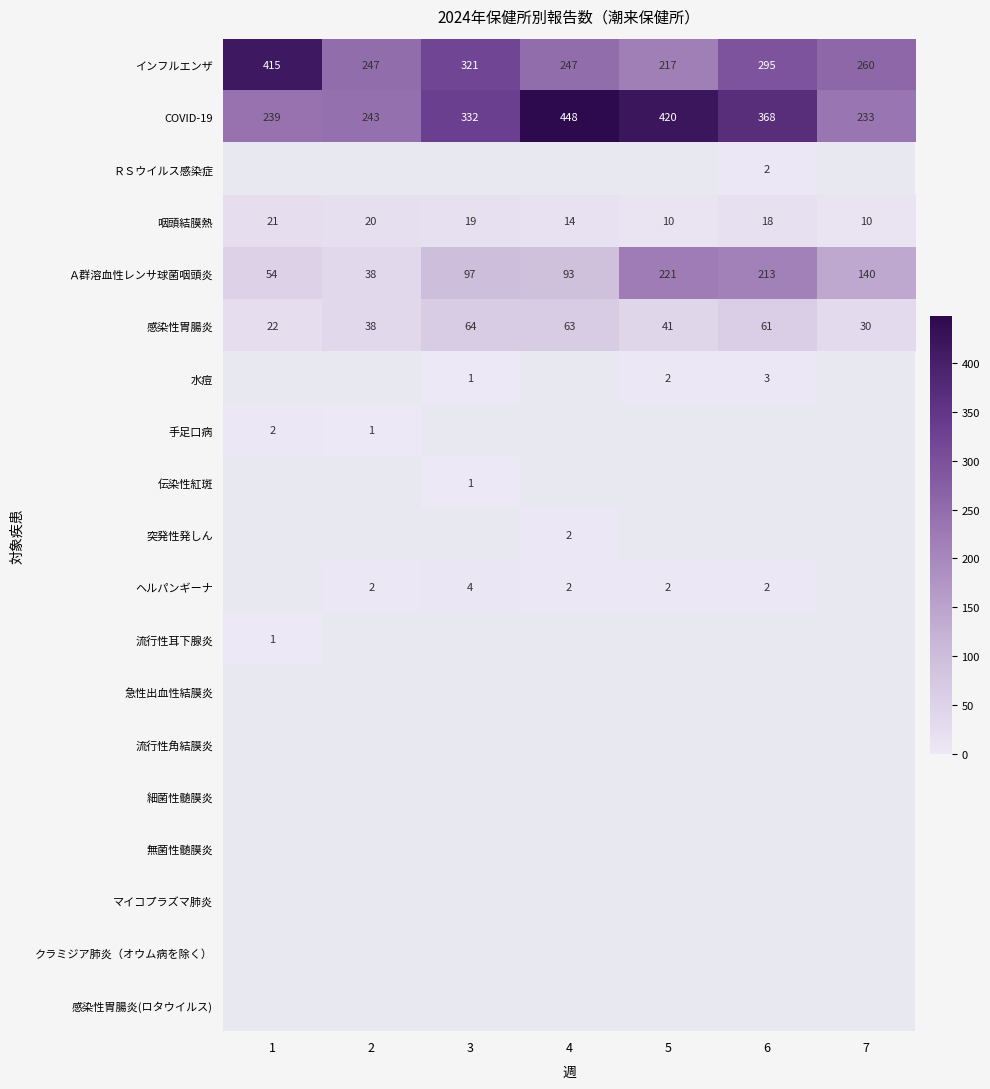

Between 6 and 1, which is larger?

1